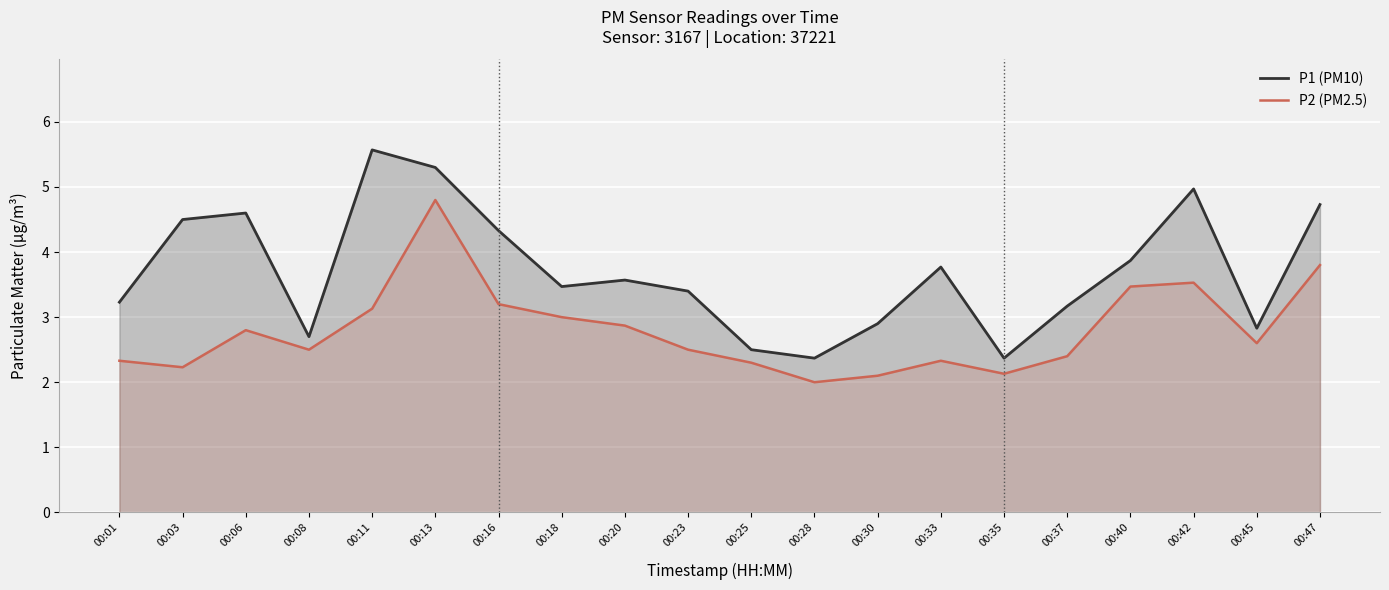

At which label does P1 (PM10) first exceed 3?

00:01